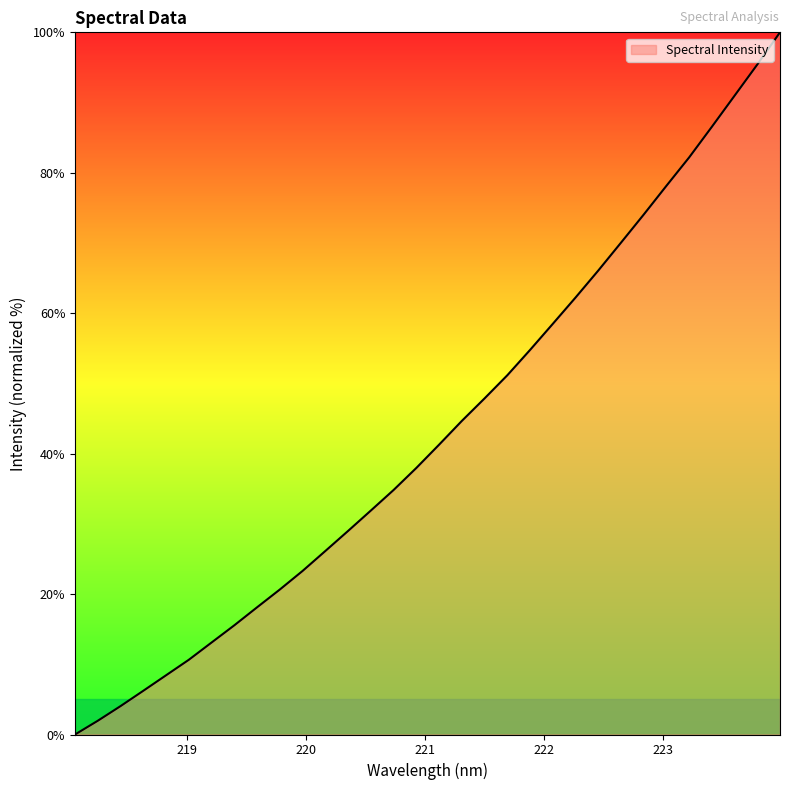

What is the maximum value shown in the chart?

100.0